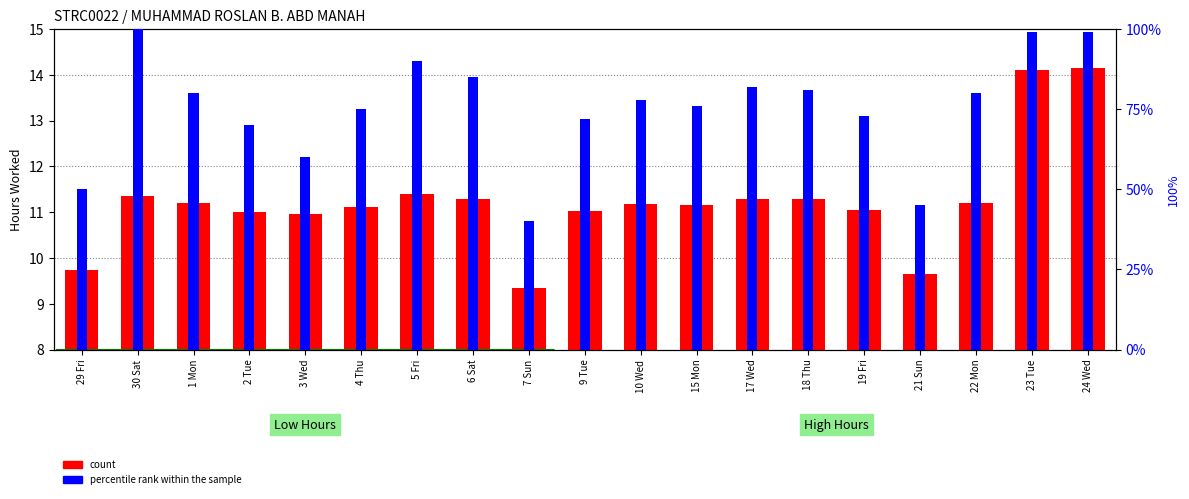

At which category does the chart reach its minimum across all series?

7 Sun